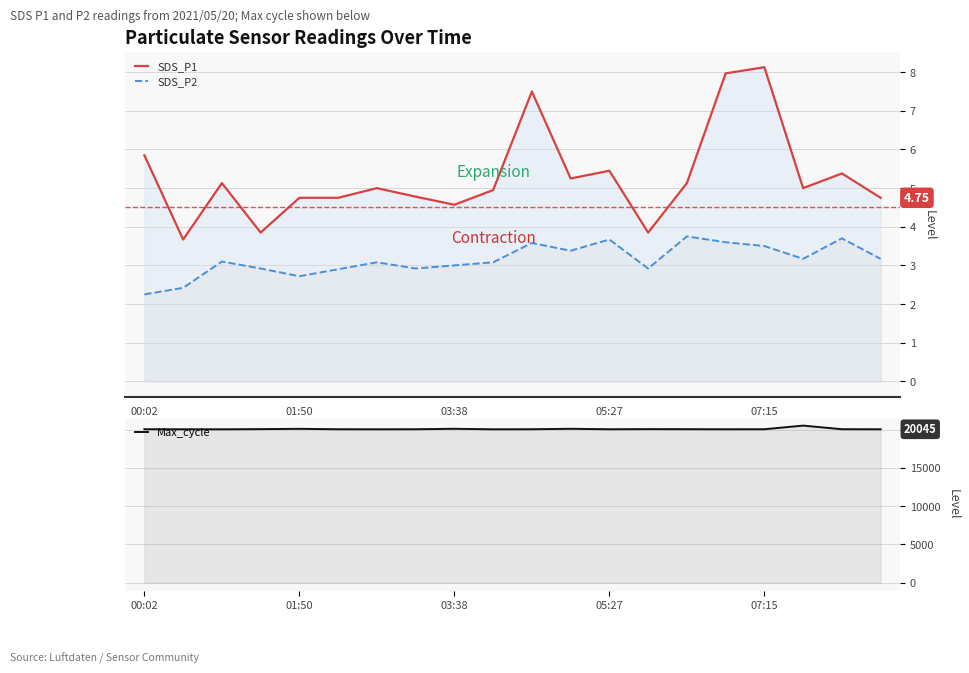

Is it true that Max_cycle equals 33181.5 at 6?

False